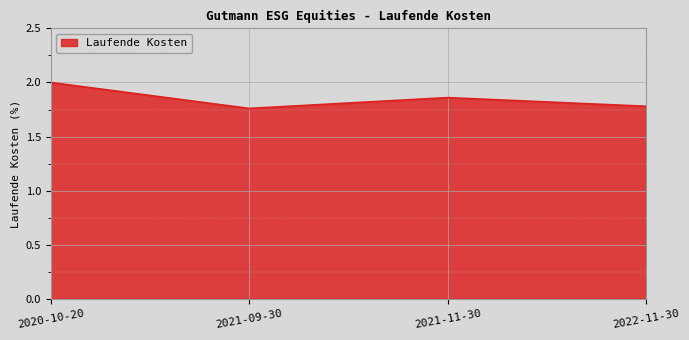

Does the chart have visible grid lines?

Yes